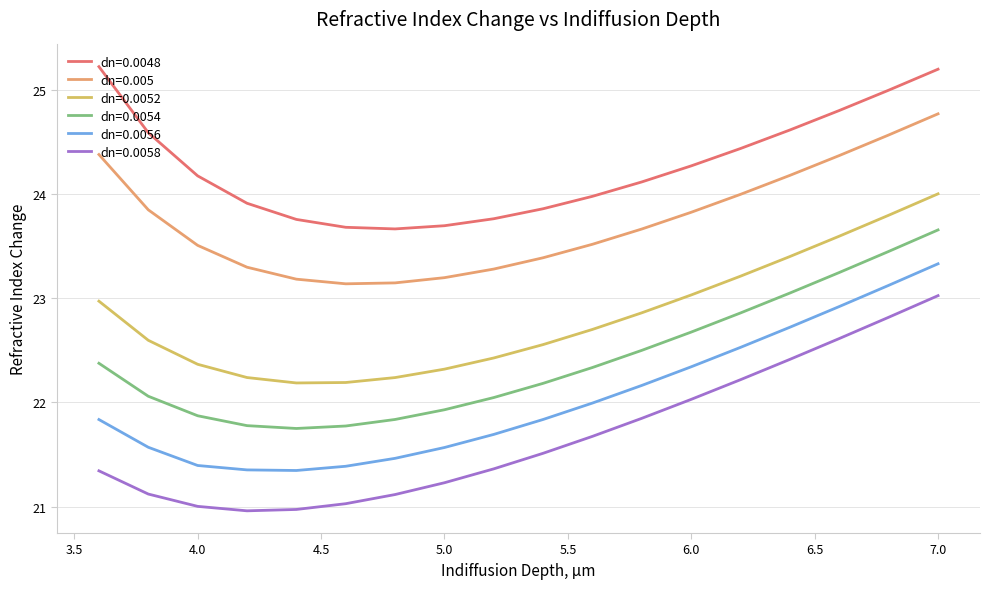

What is the difference between the maximum and minimum values in the dn=0.0052 series?

1.8